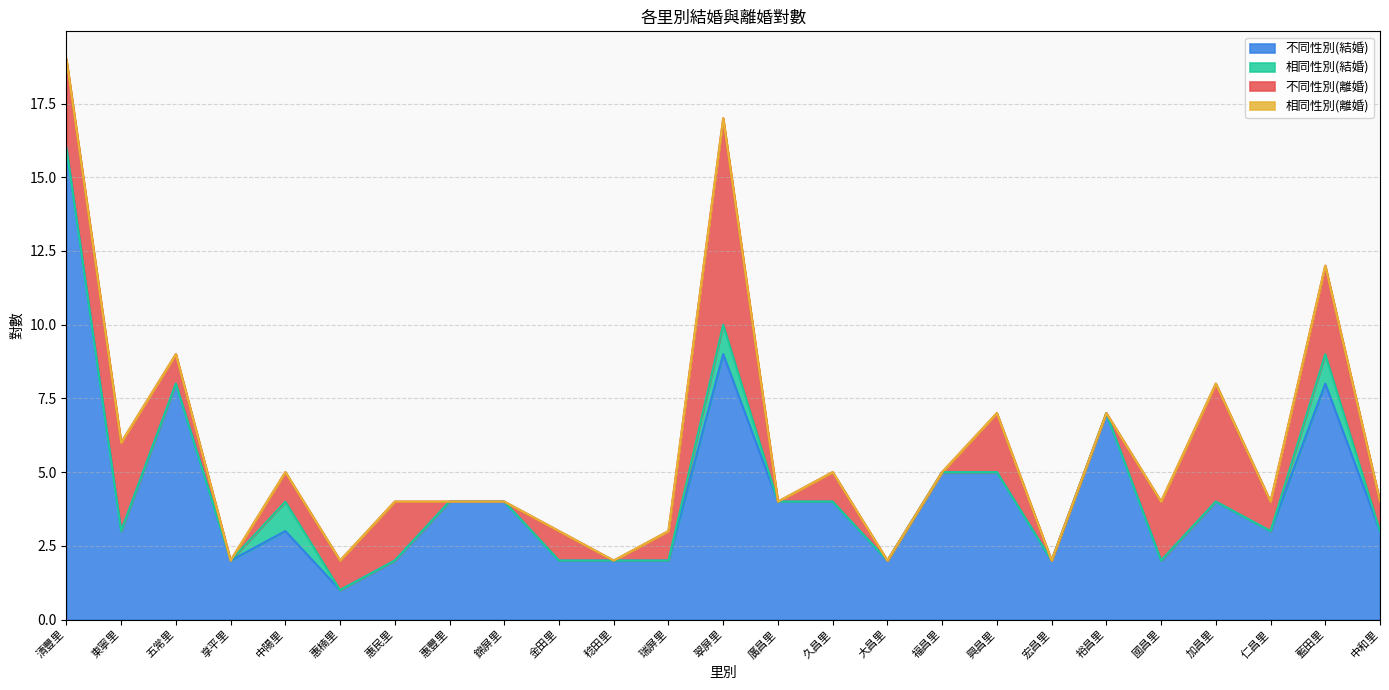

What is the approximate value of 不同性別(離婚) at 仁昌里?

1